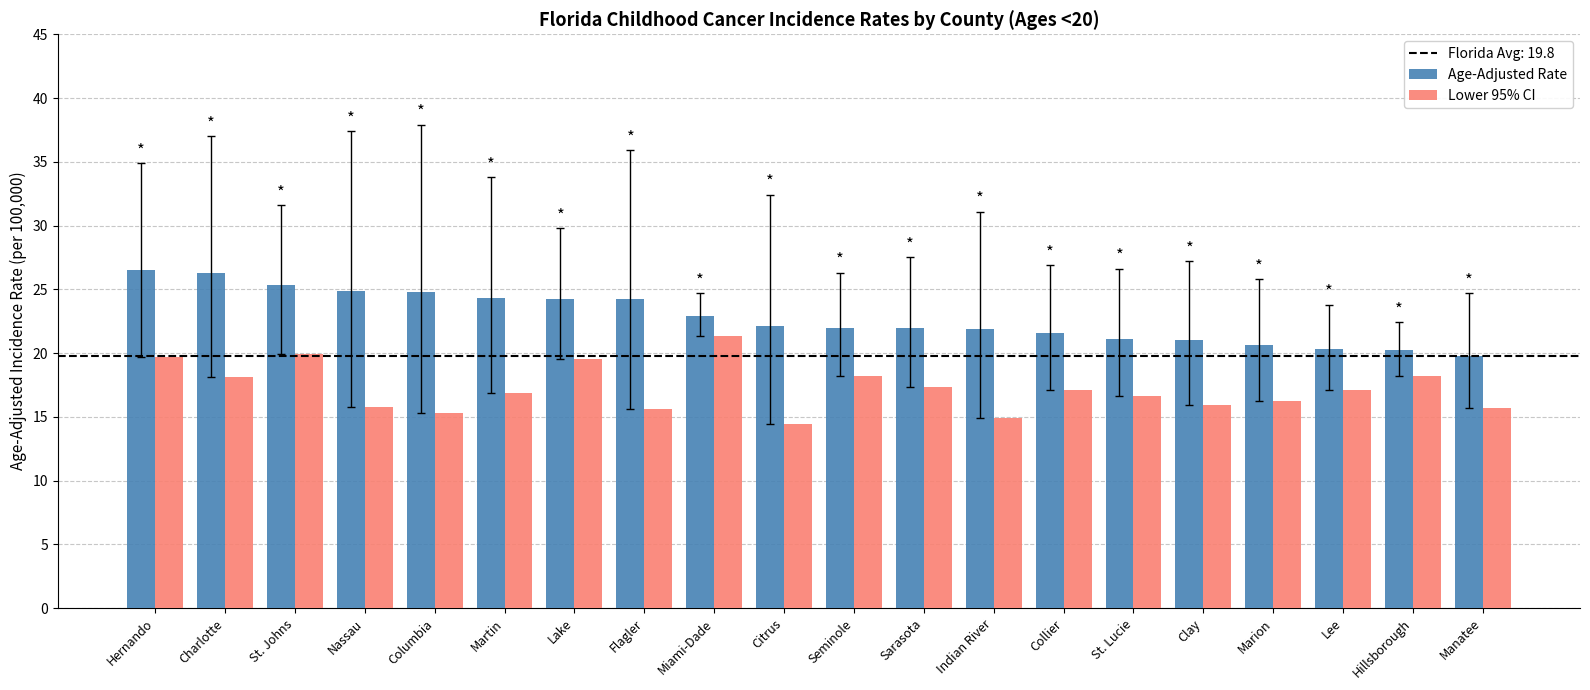

Does the chart contain stacked bars?

No